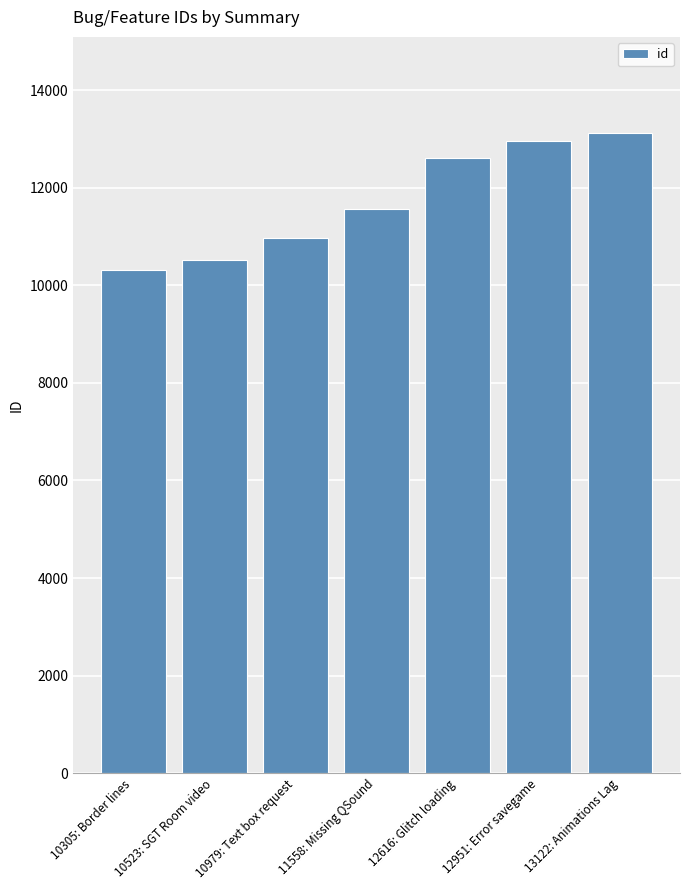

Which has a higher value, 13122: Animations Lag or 10979: Text box request?

13122: Animations Lag